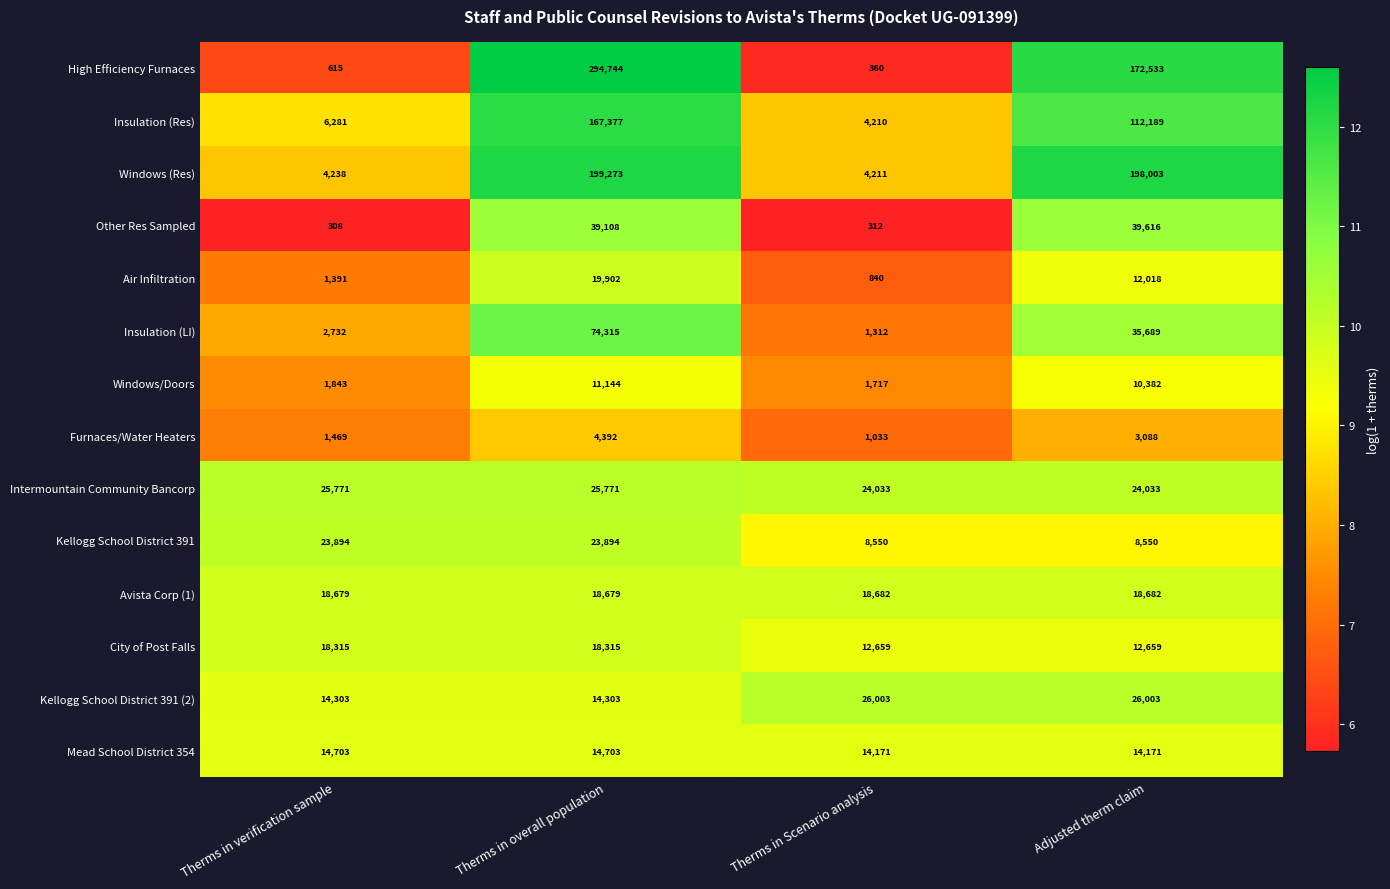

How many categories are shown in the chart?

4